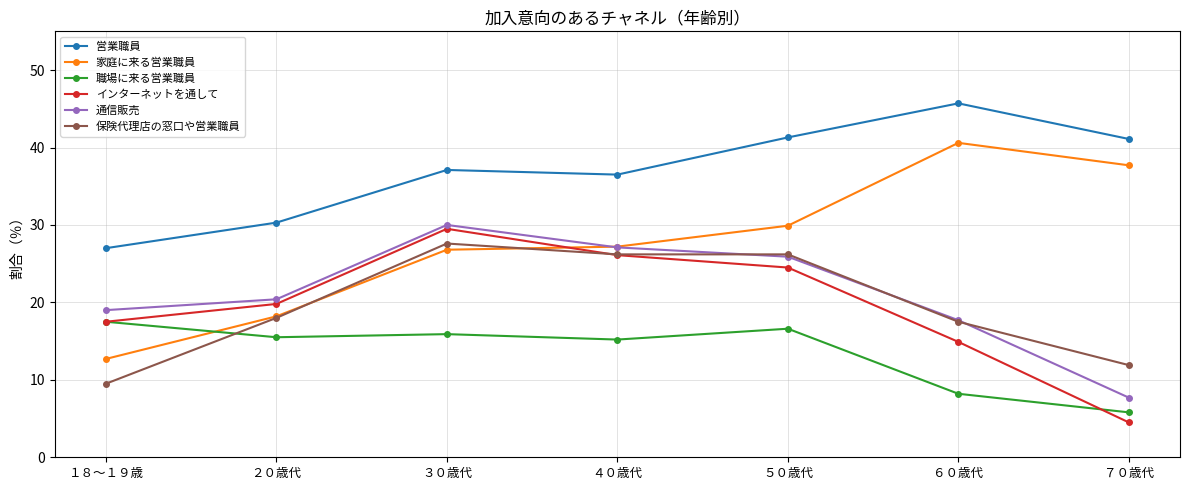

Between ５０歳代 and ６０歳代, which series saw the biggest shift?

家庭に来る営業職員